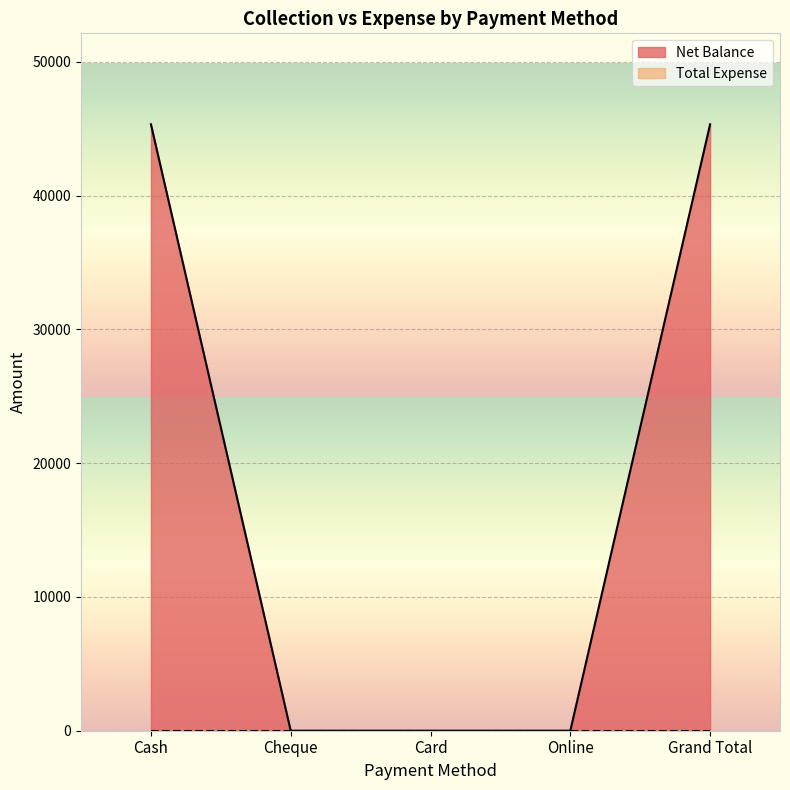

What is the label of the 5th point from the left?

Grand Total